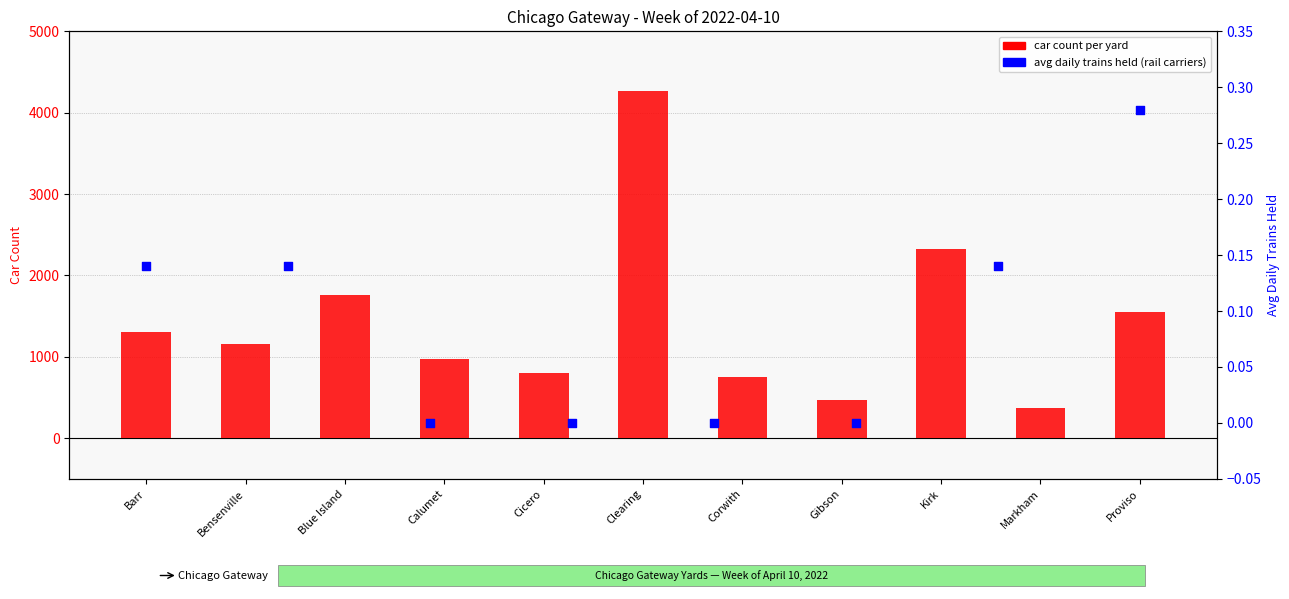

What is the ratio of the value at Gibson to the value at Kirk?

0.2